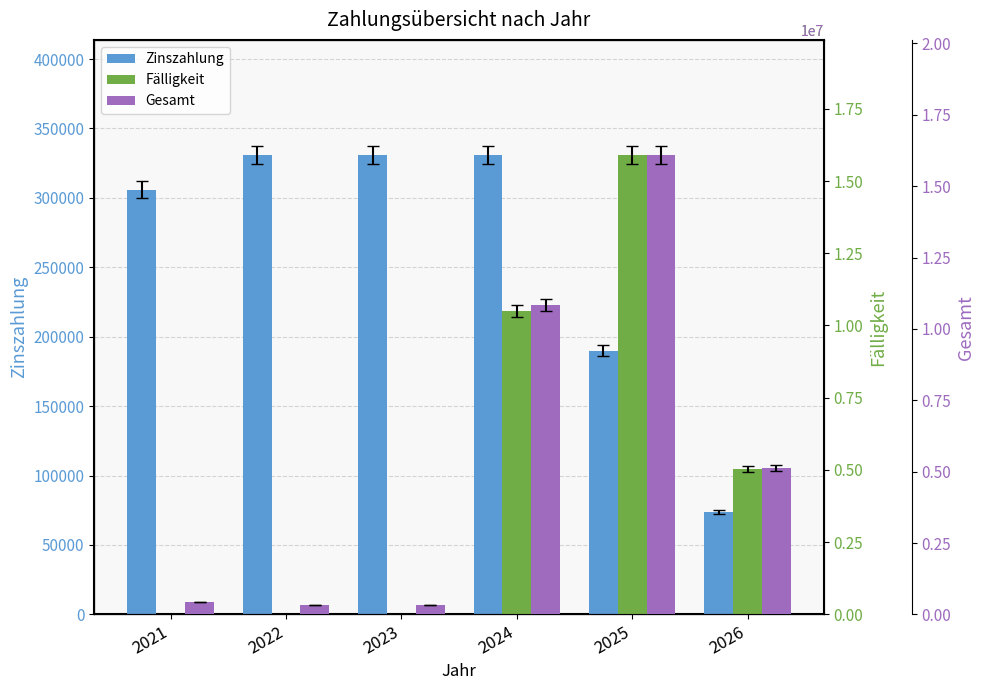

How many values in the Gesamt series are below 5114665?

3